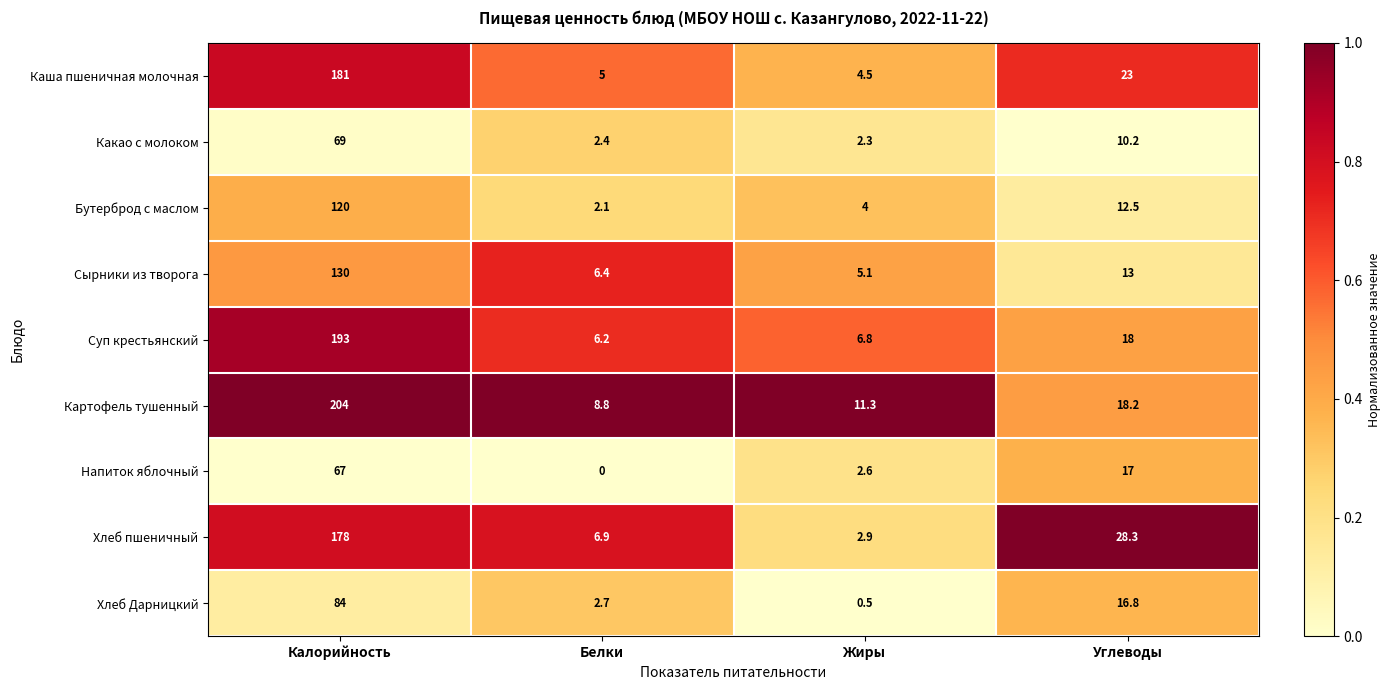

What is the lowest value of the Каша пшеничная молочная series?

4.5